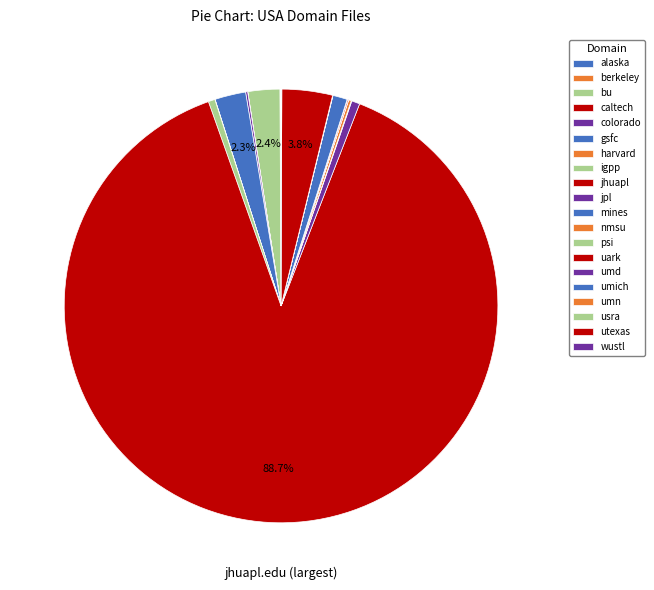

Which slice is the smallest?

caltech.edu